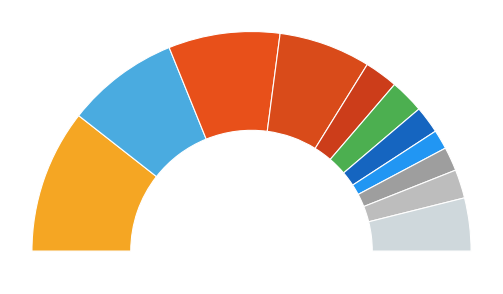

To the nearest percent, what percentage of the pie is AirOne cost?

4%